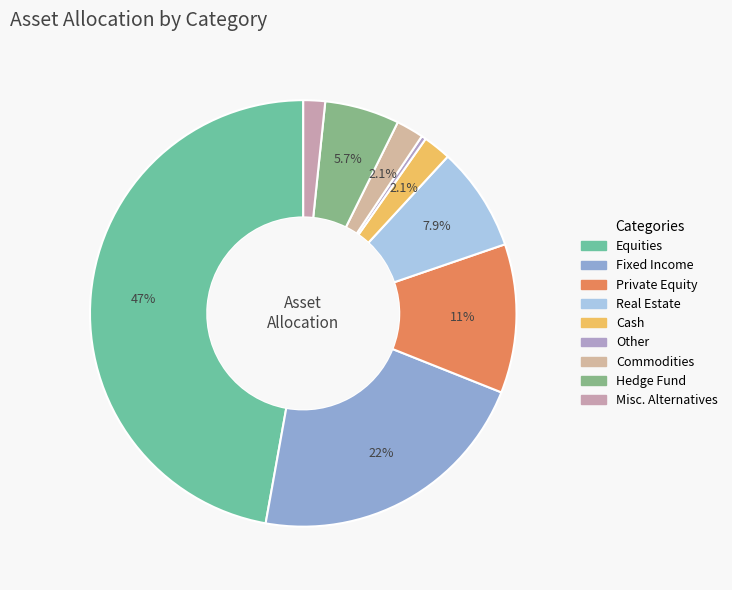

What percentage is the Misc. Alternatives slice, to the nearest percent?

2%